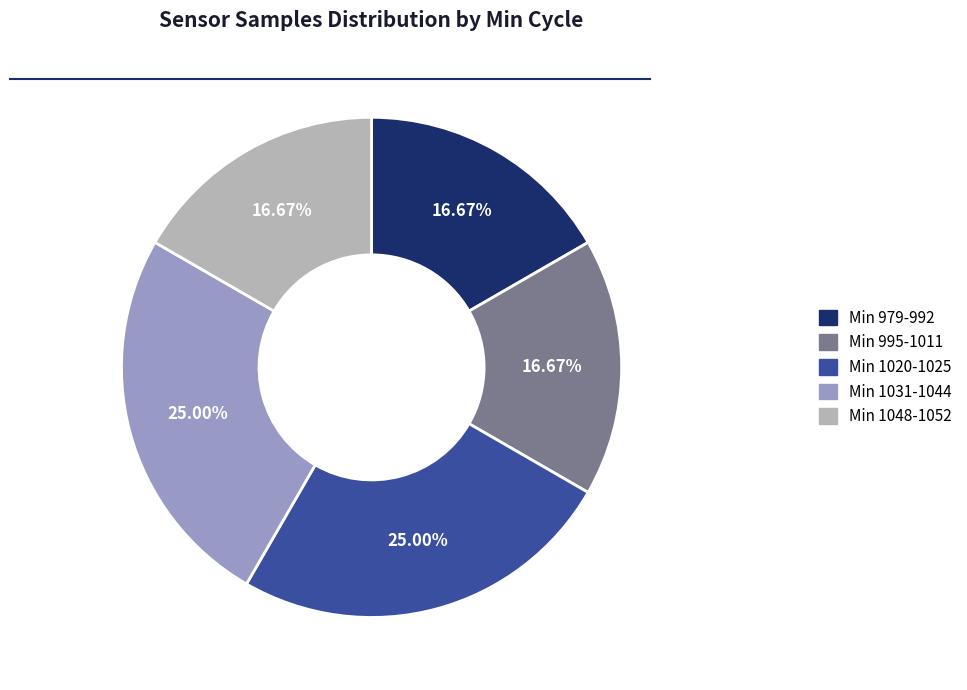

Is there a majority slice in this chart?

No